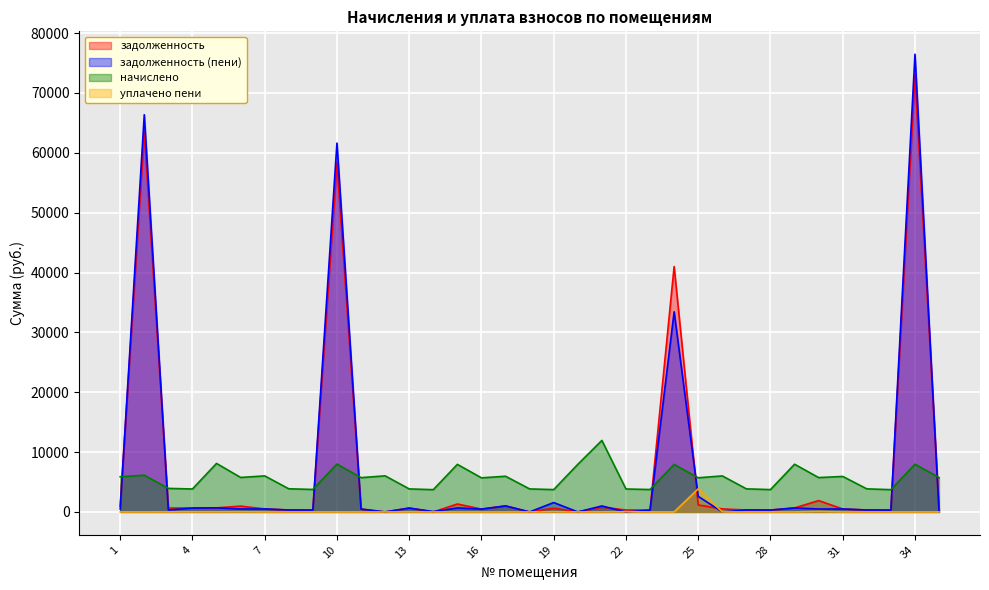

Where does the начислено series first go above 5738?

1